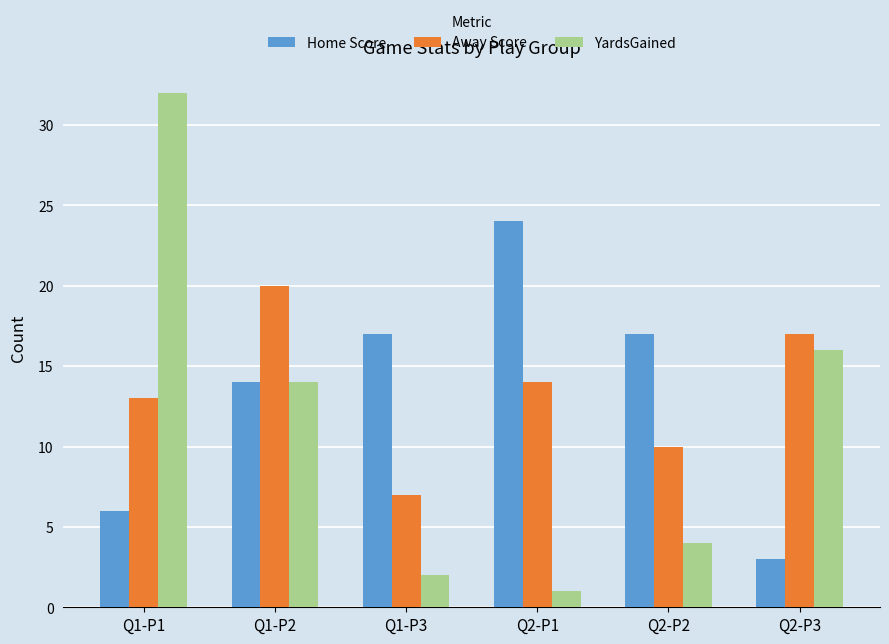

Which series has the largest range (max minus min)?

YardsGained